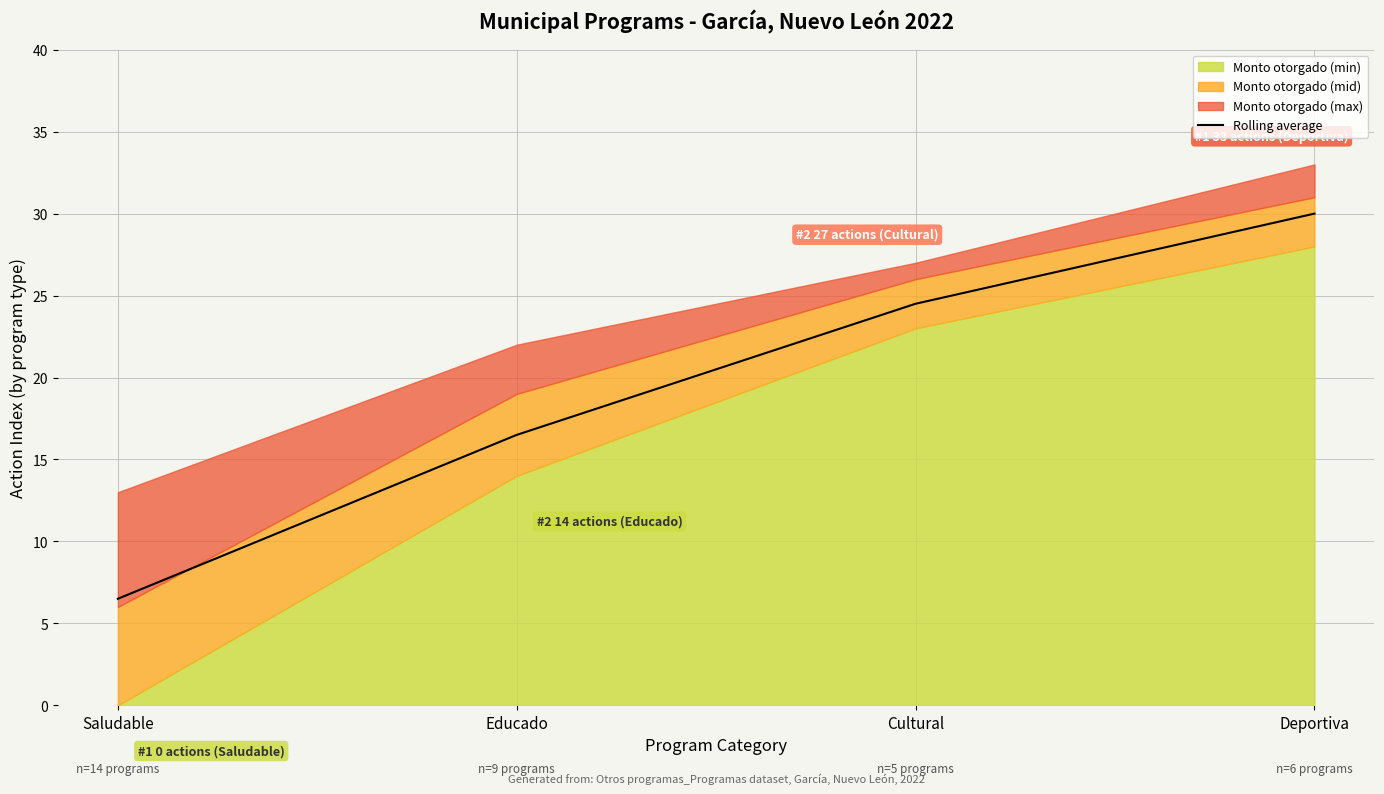

At which label is Rolling average closest to 18?

Educado